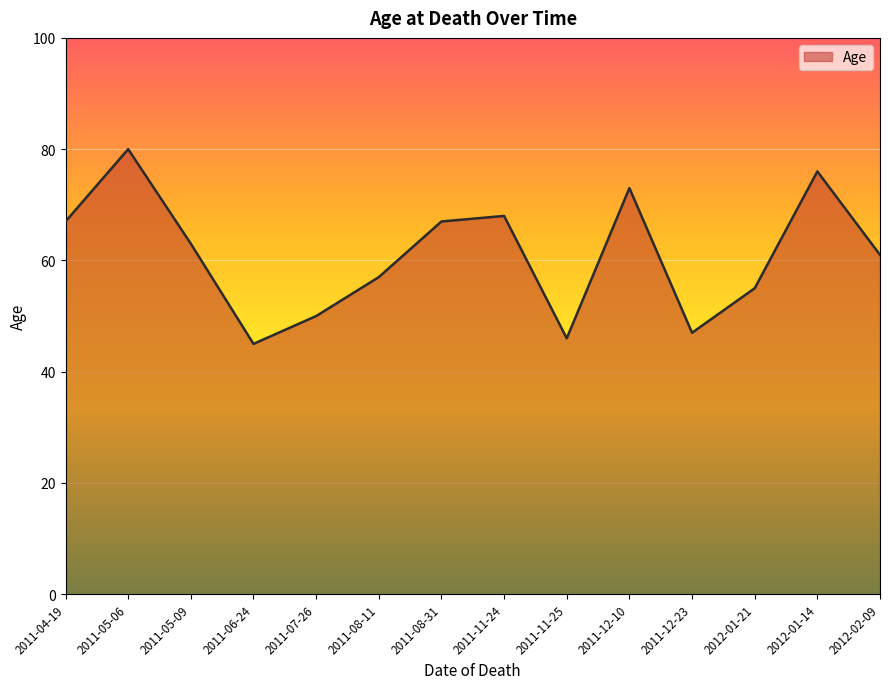

How many distinct data groups are displayed?

1